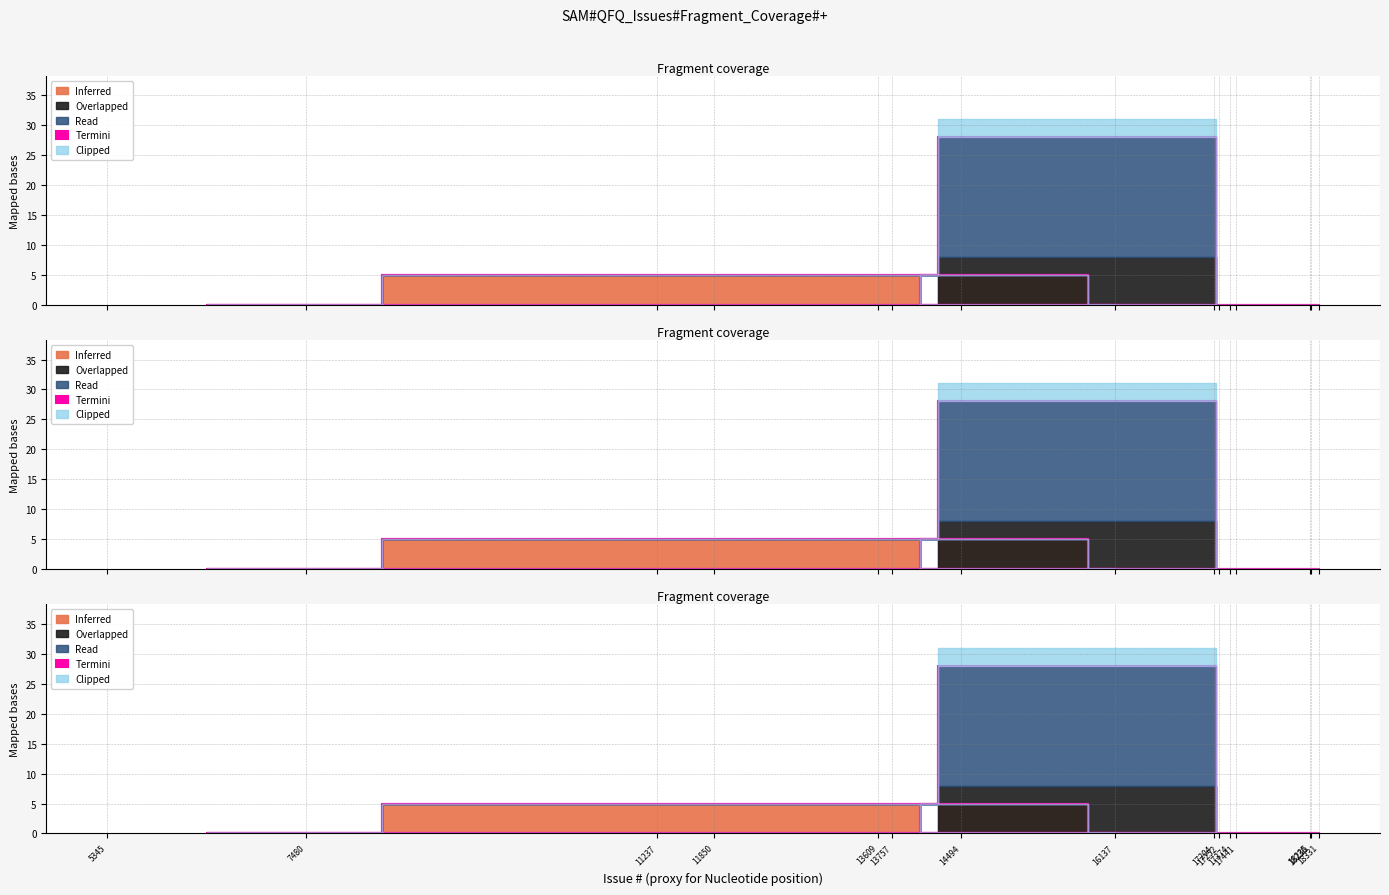

How many lines are shown in the chart?

5